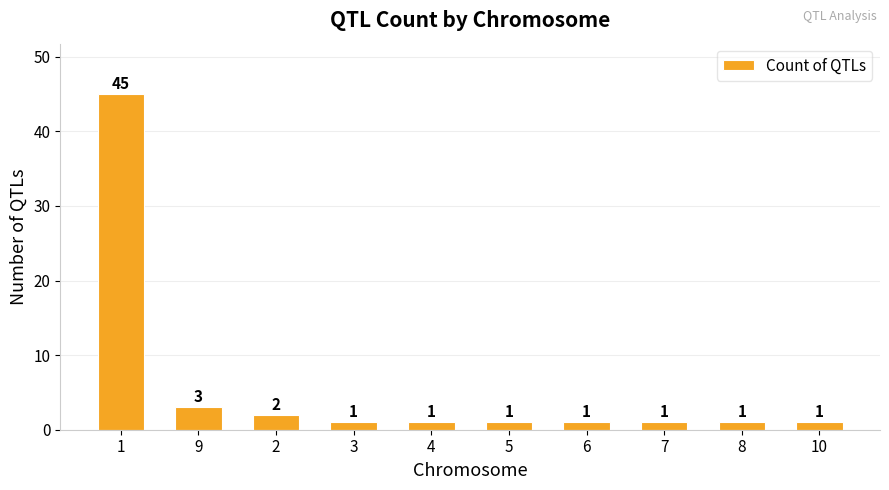

How many bars are there in total?

10